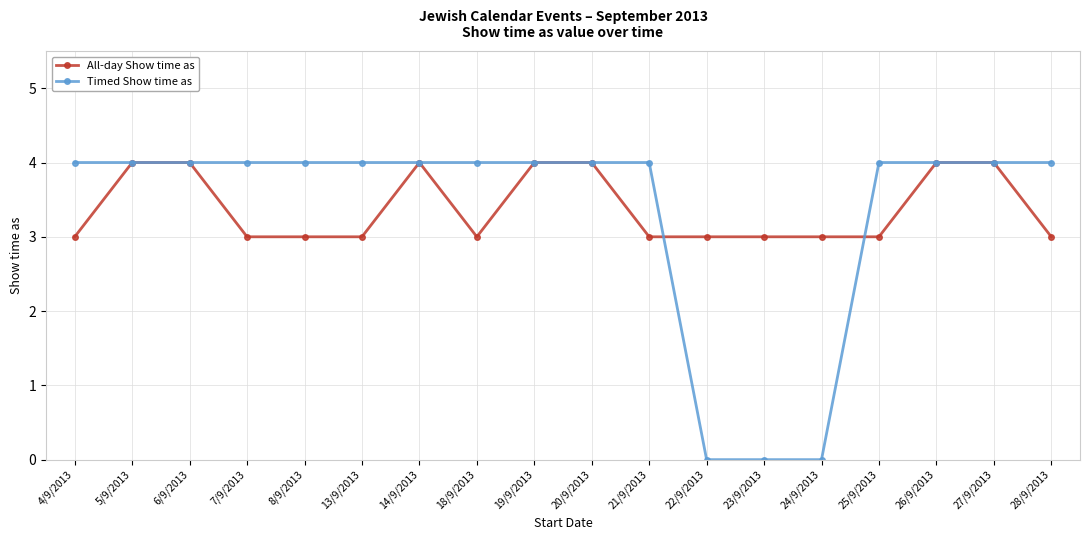

What is the label of the 4th point from the left?

7/9/2013